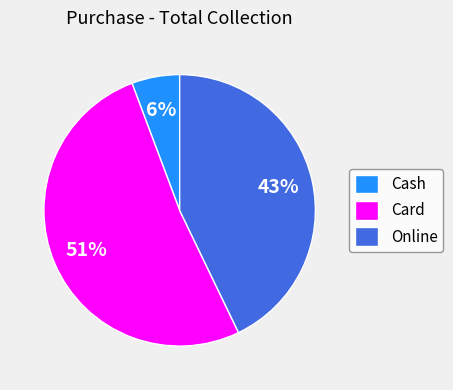

What percentage is the Online slice, to the nearest percent?

43%